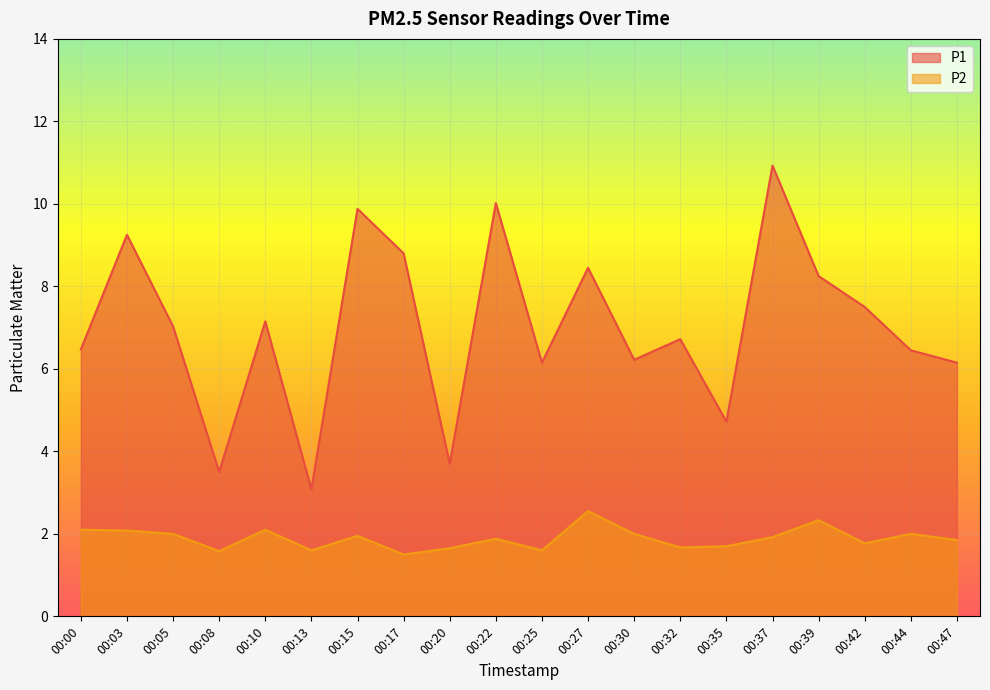

Which has a higher value, 00:08 or 00:15?

00:15